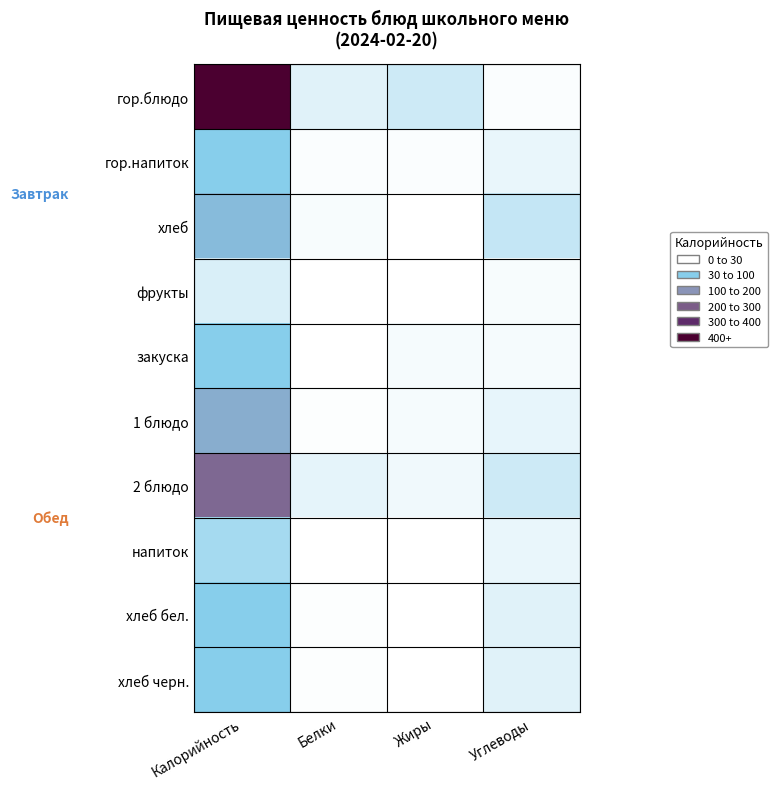

At which category is the sum across all series the highest?

Калорийность